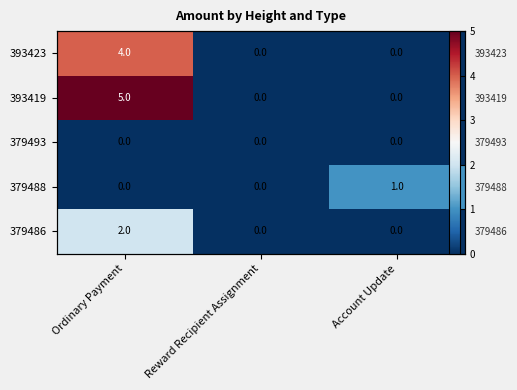

How many positive values does the 393423 series have?

1